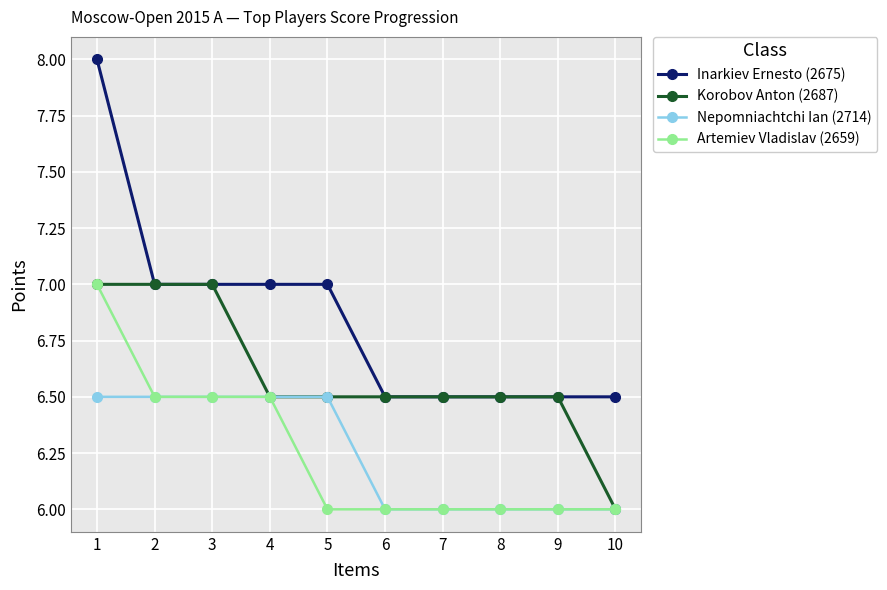

What is the smallest value displayed?

6.0